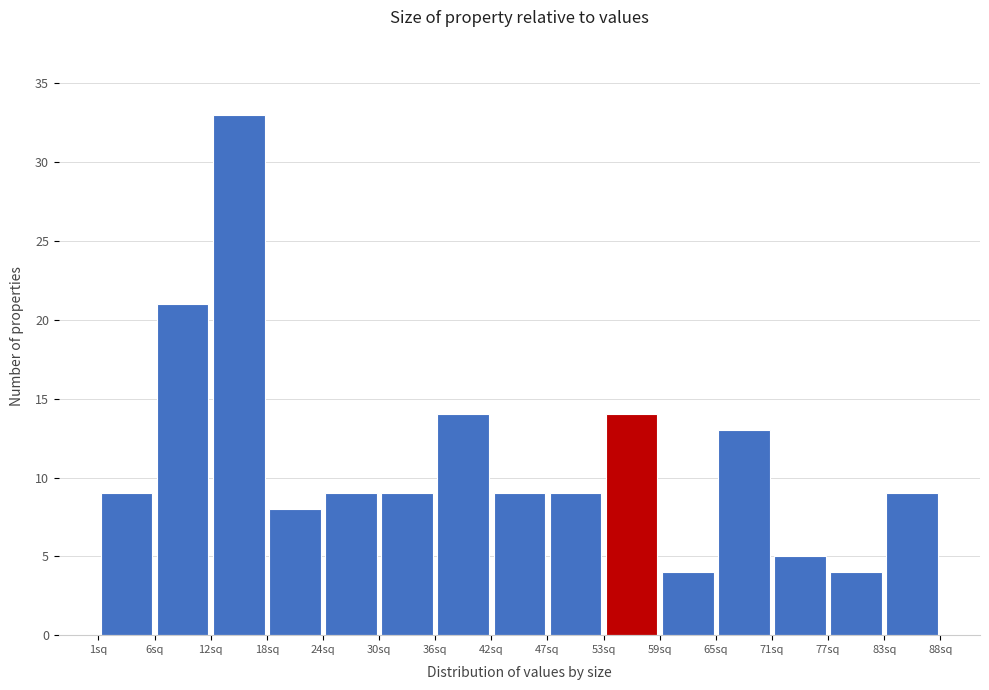

Reading left to right, list every bar in this chart as the range it spans on the x-axis followed by its height. Neither the bar edges nor the heights are printed on the chart, so give them approximately, as read against the axes.

1 to 7: 9
7 to 13: 21
13 to 19: 33
19 to 24: 8
24 to 30: 9
30 to 36: 9
36 to 42: 14
42 to 48: 9
48 to 54: 9
54 to 60: 14
60 to 65: 4
65 to 71: 13
71 to 77: 5
77 to 83: 4
83 to 89: 9